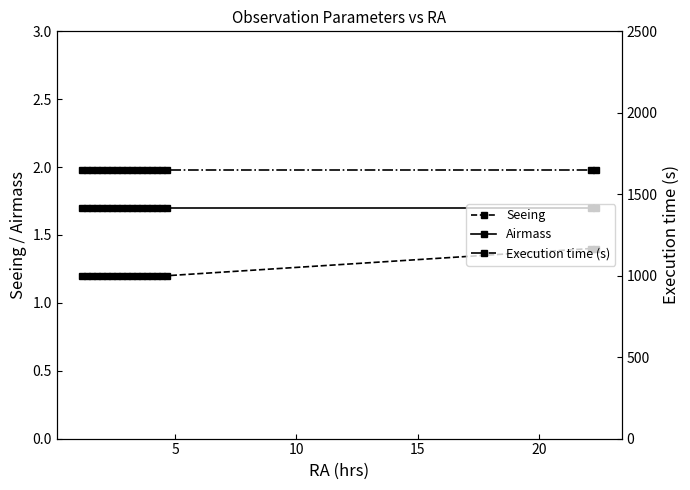

Which series has the largest range (max minus min)?

Seeing